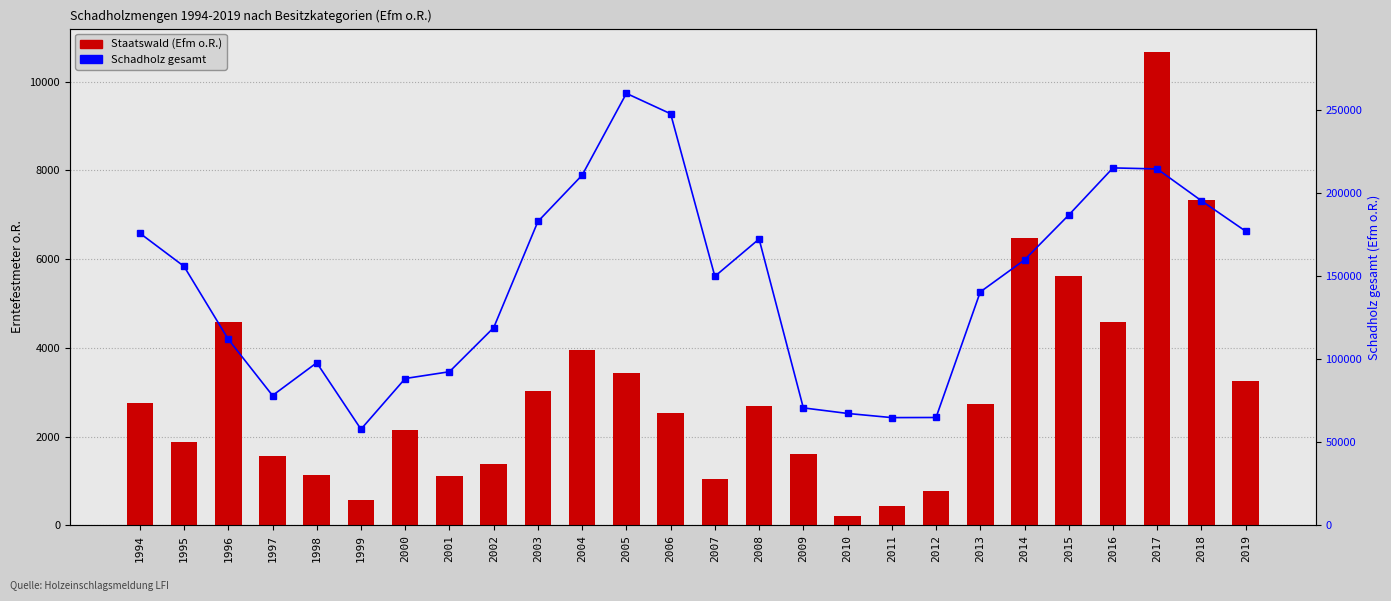

How many series are shown in this chart?

2